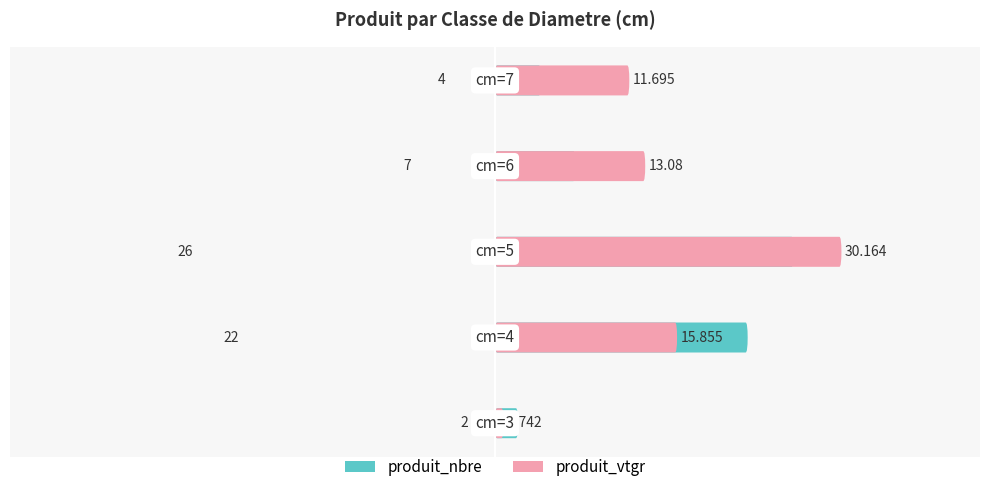

What is the average value of the produit_nbre series?

-12.2